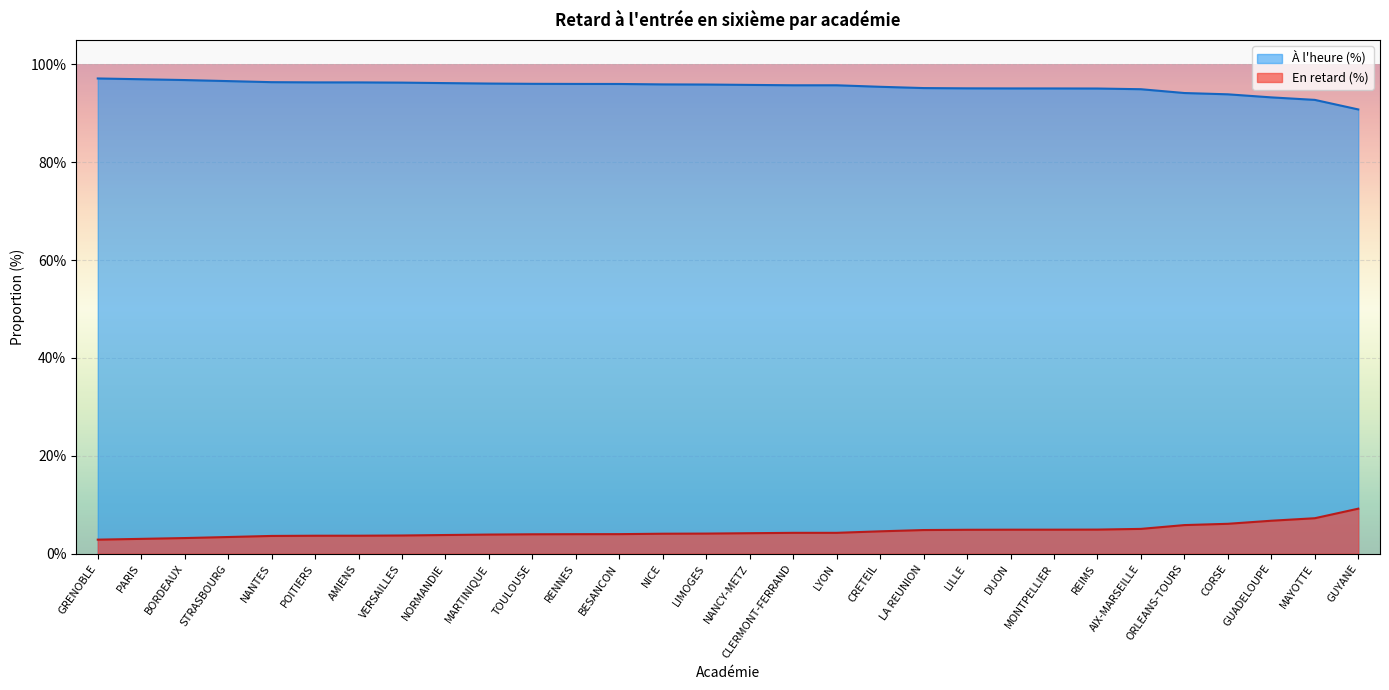

Where does the À l'heure (%) series first go above 4?

NICE